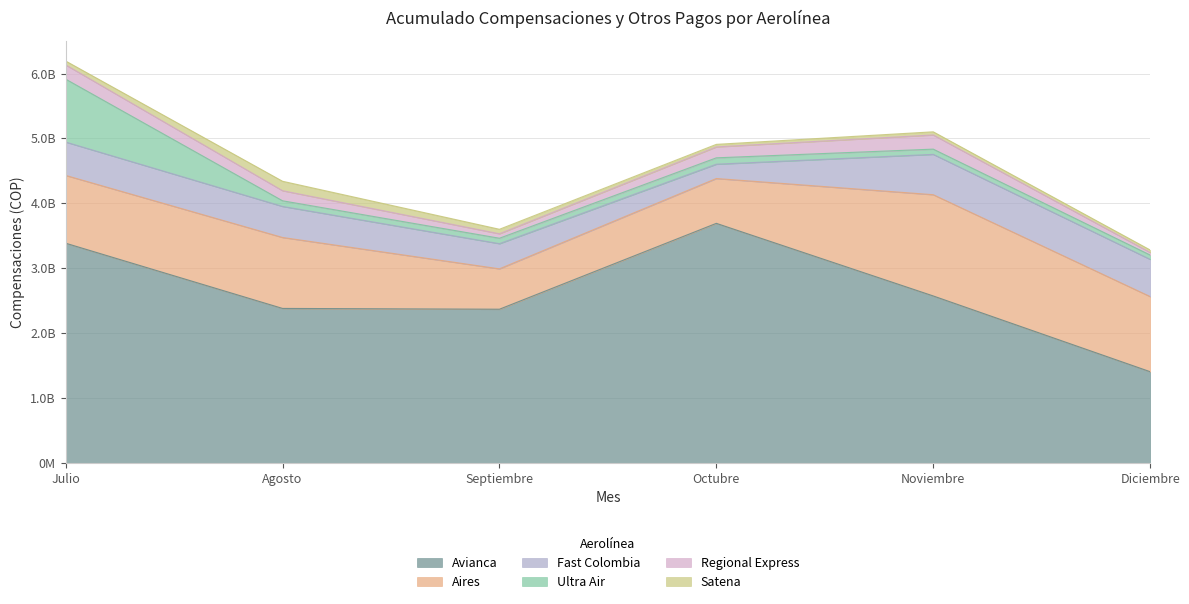

What is the total value across all series at Octubre?

4908473819